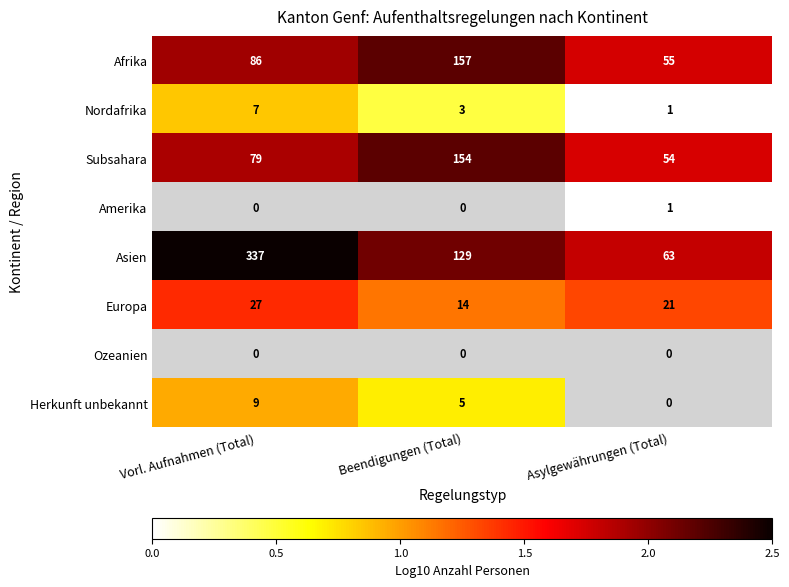

Count the number of categories in the chart.

3